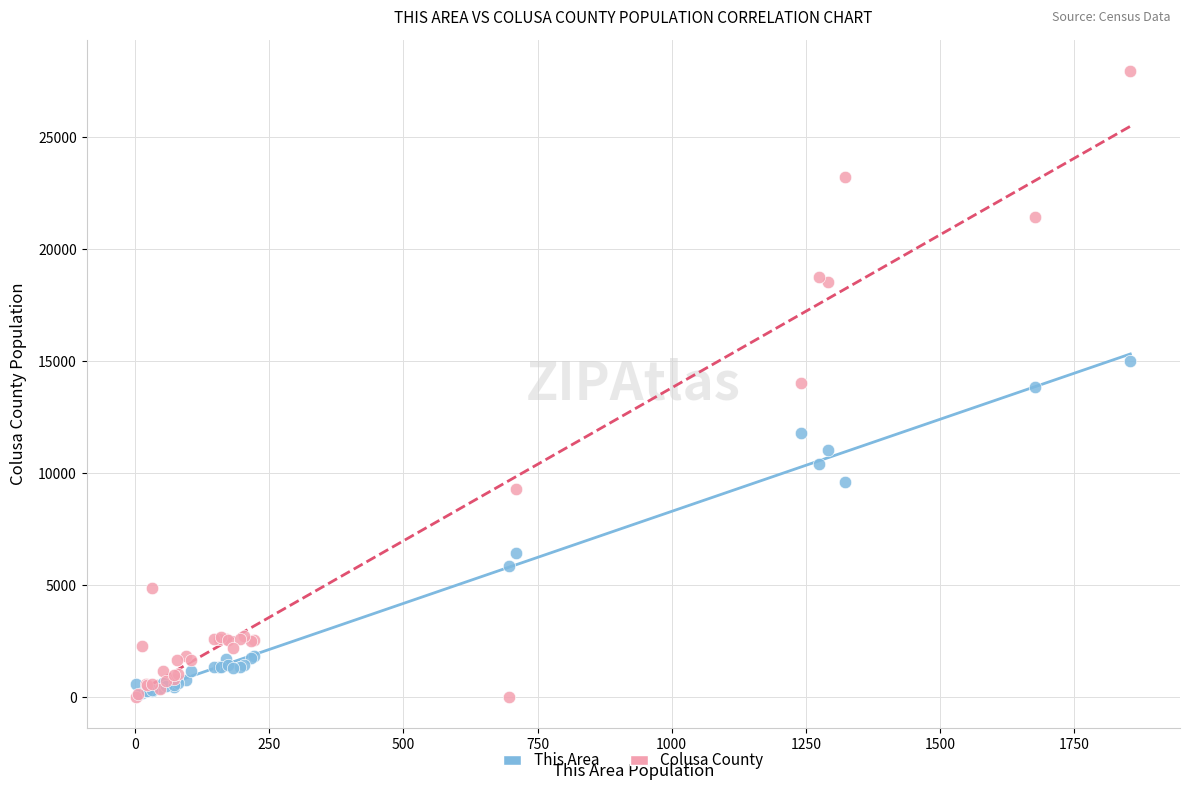

In the This Area series, what Y value is closest to 7538?

6410.0